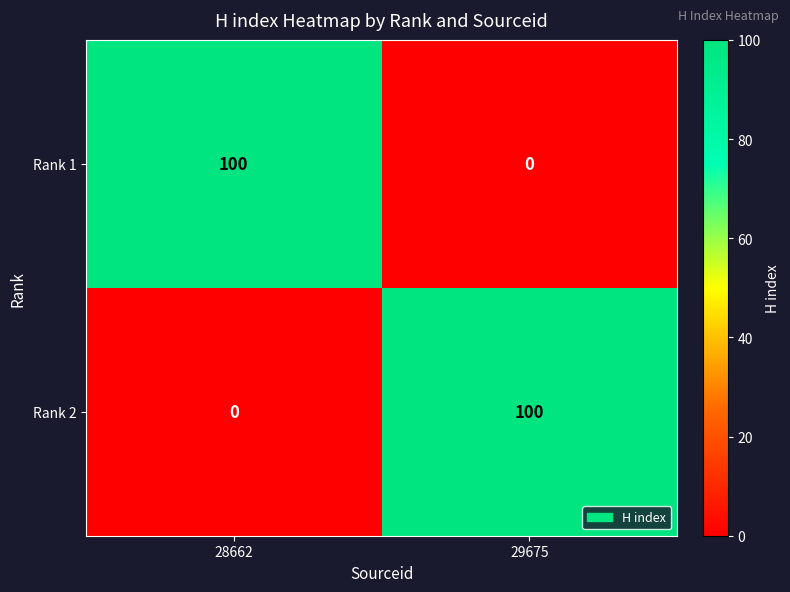

What is the sum of the Rank 2 values at 29675 and 28662?

100